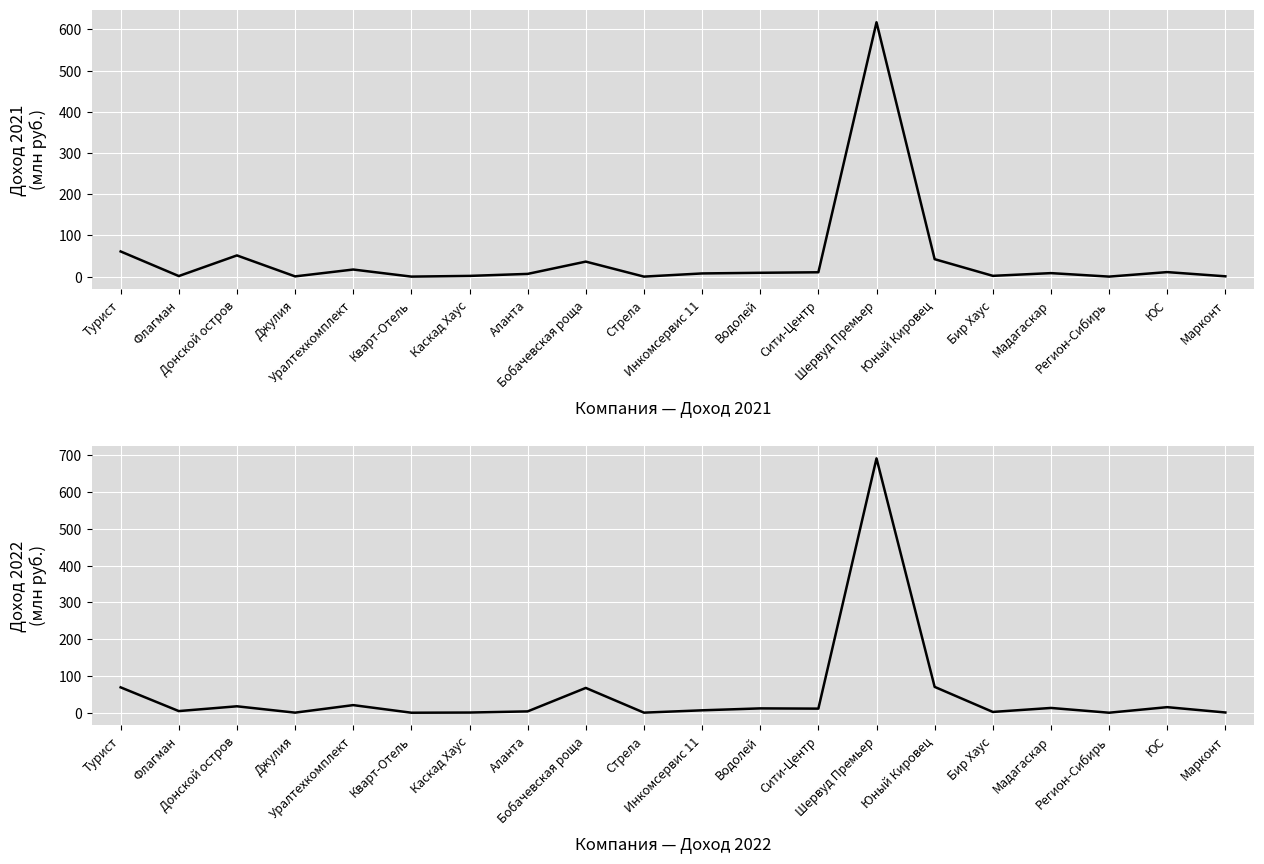

What is the difference between the Доход 2021 (млрд руб.) values at Бир Хаус and Марконт?

1.2